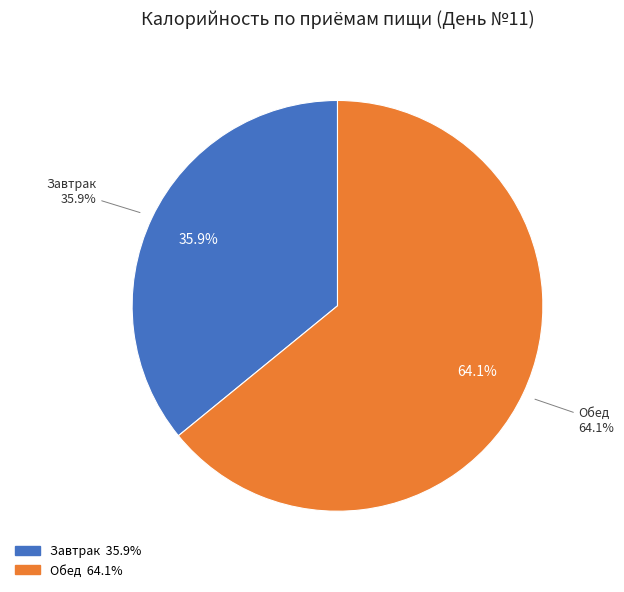

What is the change in value from Завтрак to Обед?

+517